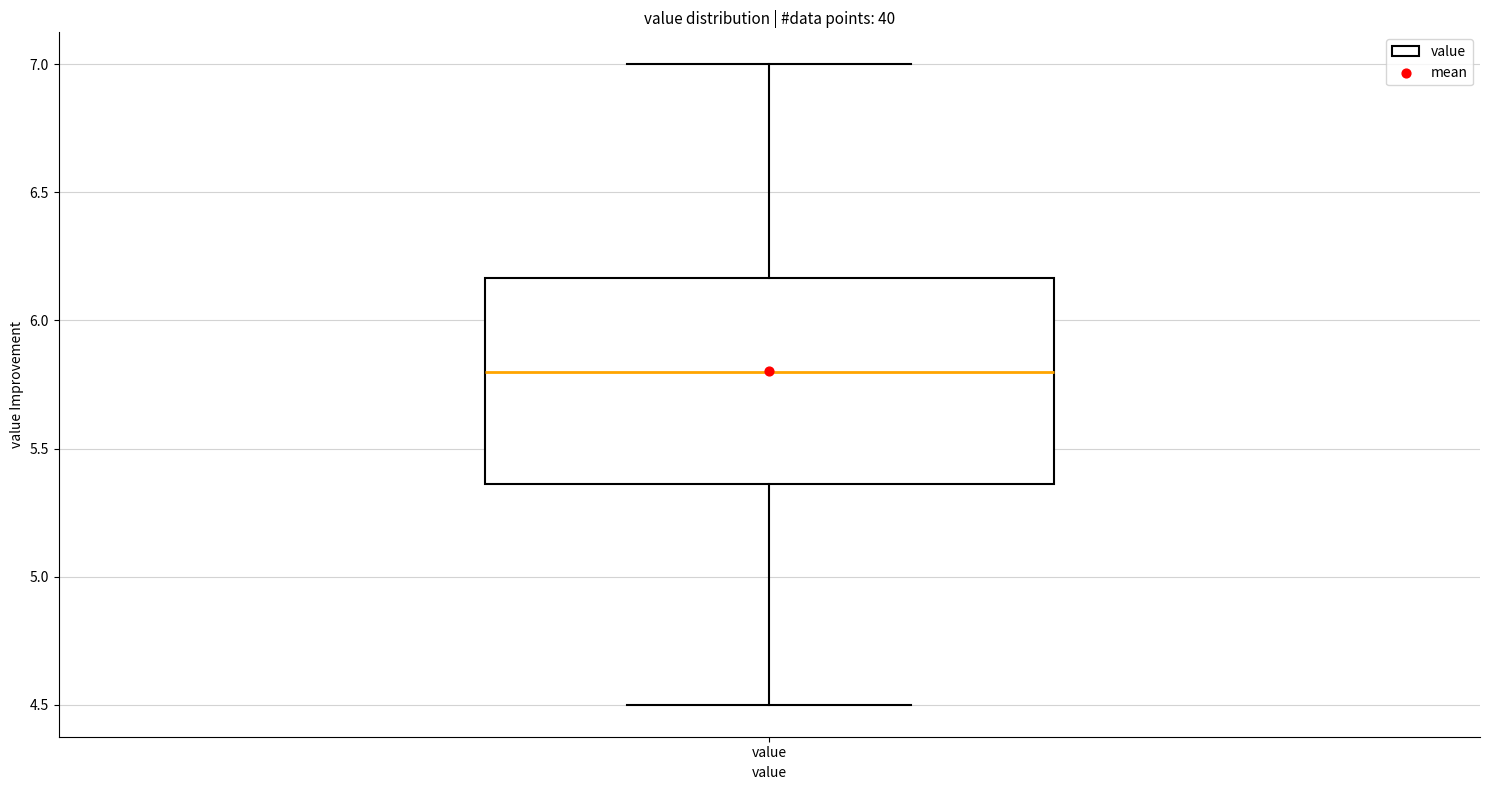

Where does the median line of the box for value sit on the y-axis? The values are not printed on the chart, so give them approximately, as read against the axis.

5.80